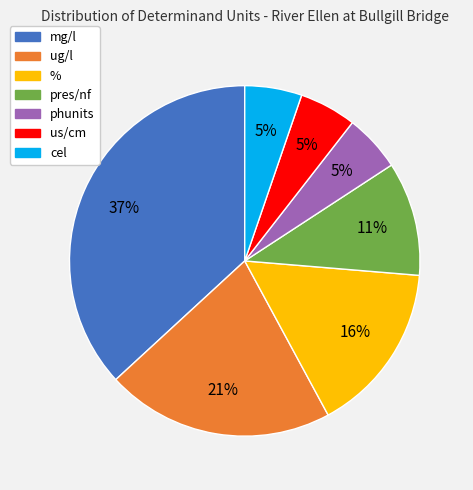

Does phunits account for over 50% of the chart?

No